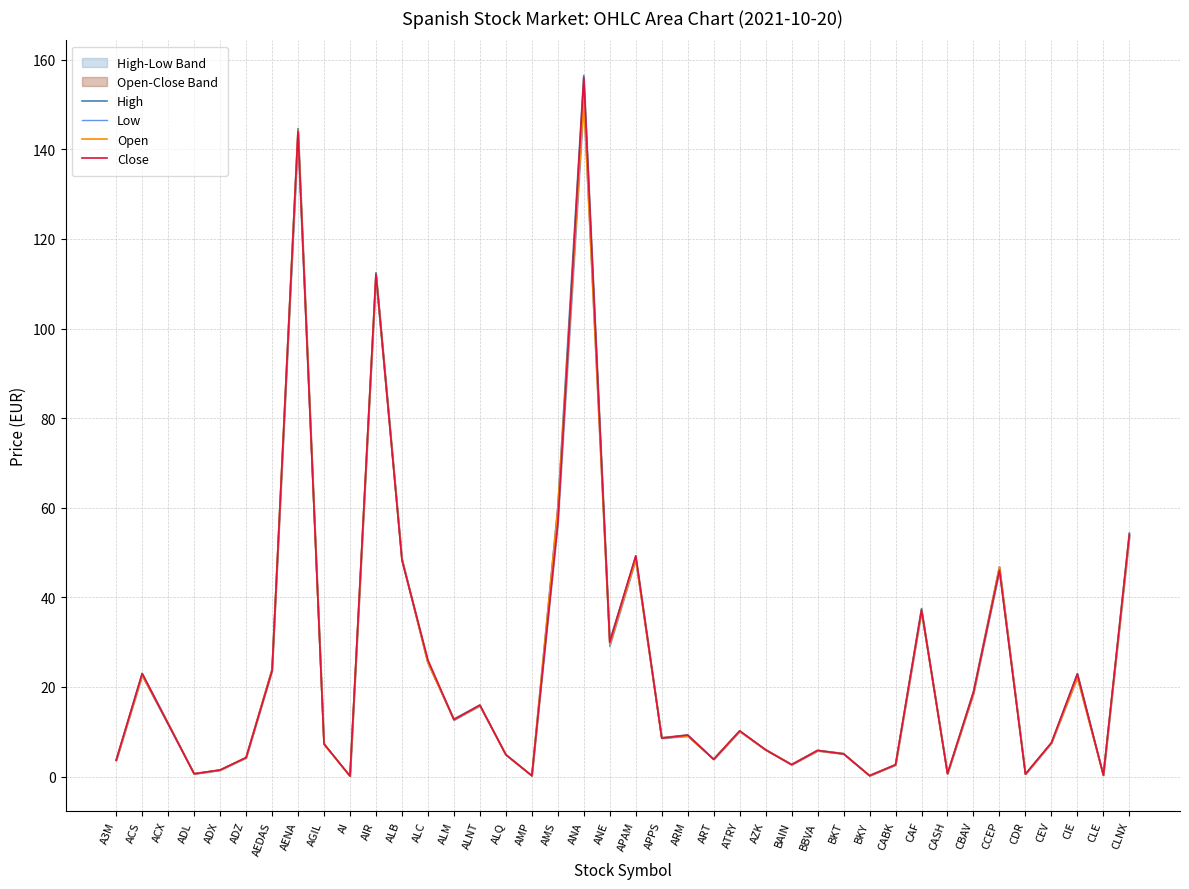

Which series has the largest range (max minus min)?

High